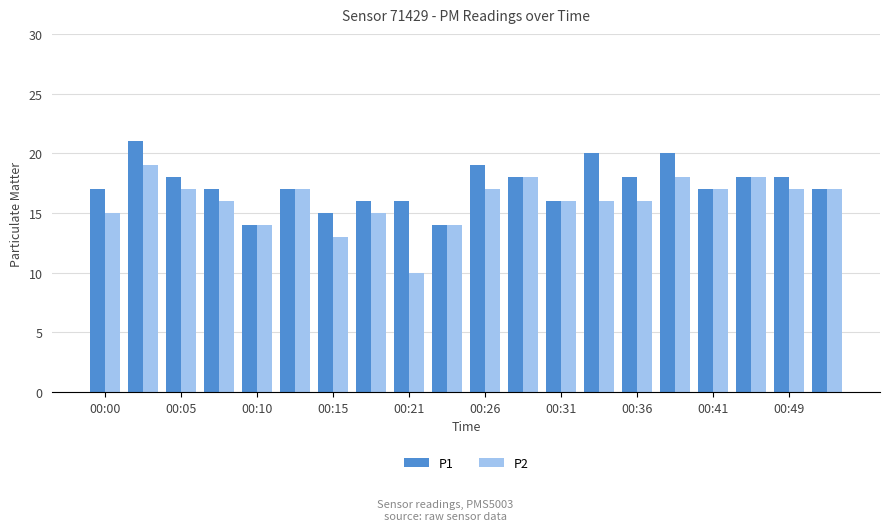

What is the maximum value shown in the chart?

21